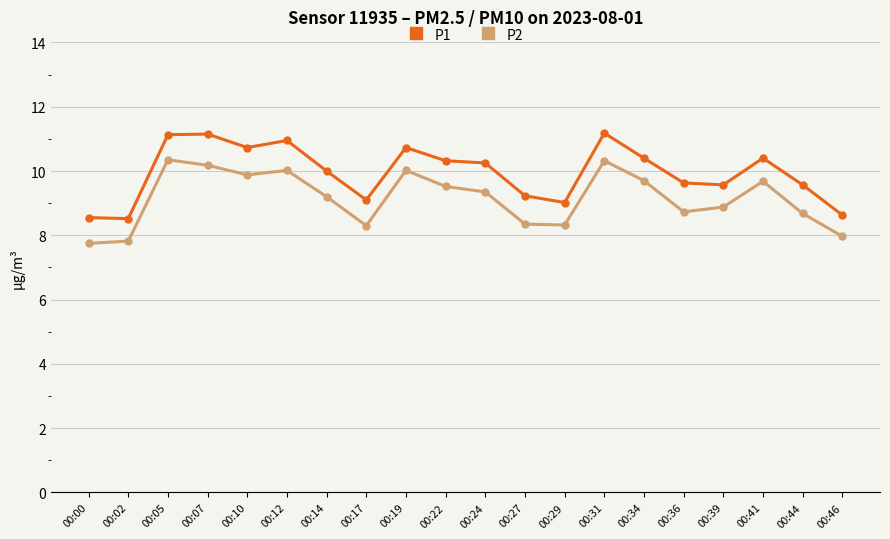

At 00:05, list the series in order from smallest to largest.

P2, P1